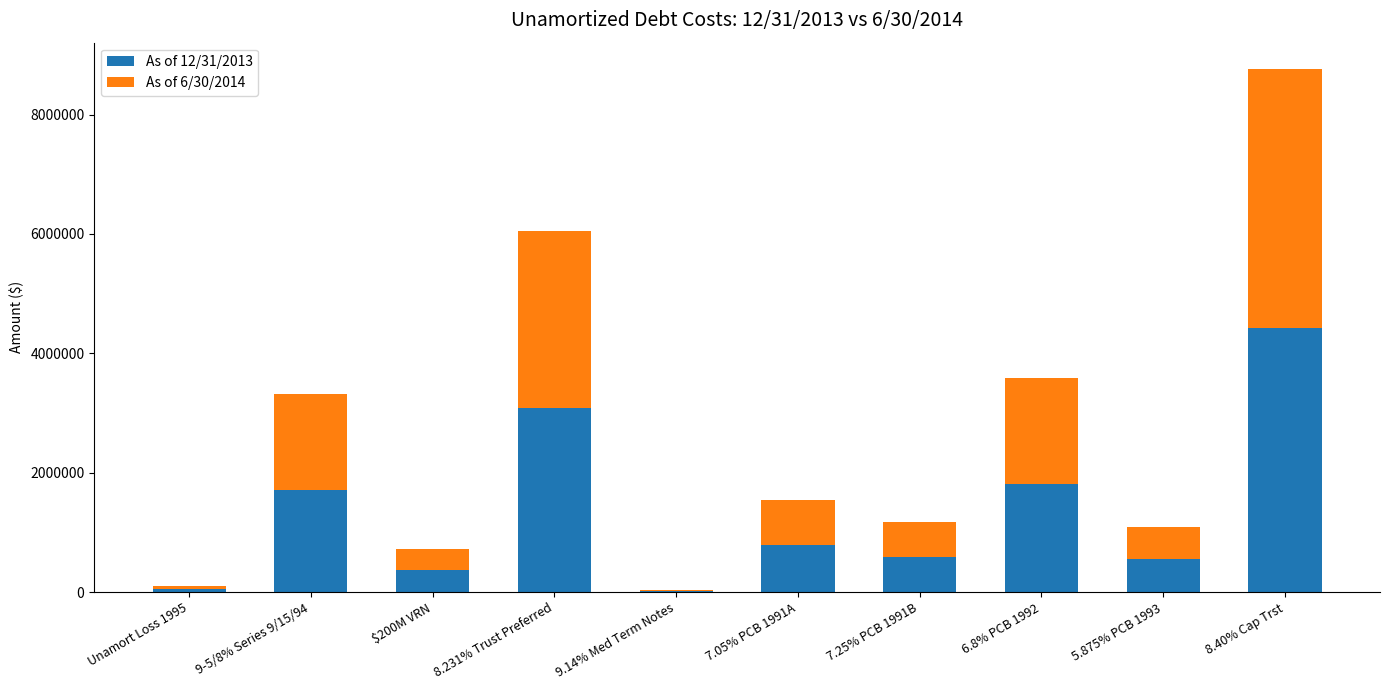

What is the total value across all series at $200M VRN?

723329.9